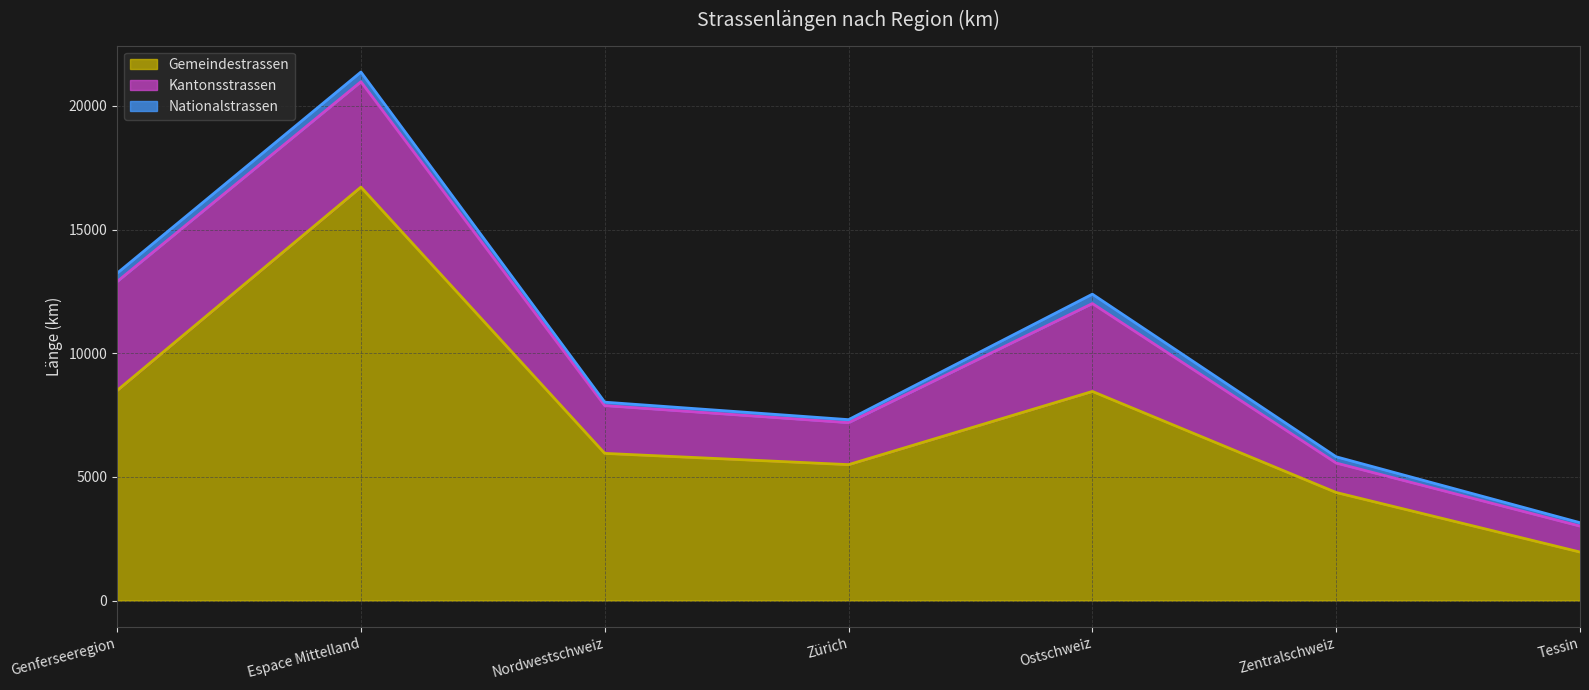

Reading left to right, extract all data points from this chart.

Gemeindestrassen (Linie): Genferseeregion=8494.0	Espace Mittelland=16719.0	Nordwestschweiz=5951.0	Zürich=5496.0	Ostschweiz=8456.0	Zentralschweiz=4369.0	Tessin=1961.0
Kantonsstrassen (Linie): Genferseeregion=12899.0	Espace Mittelland=20981.5	Nordwestschweiz=7884.0	Zürich=7193.0	Ostschweiz=12010.8	Zentralschweiz=5561.0	Tessin=3011.0
Nationalstrassen (Linie): Genferseeregion=13235.8	Espace Mittelland=21372.7	Nordwestschweiz=8021.9	Zürich=7315.2	Ostschweiz=12389.5	Zentralschweiz=5813.1	Tessin=3147.8